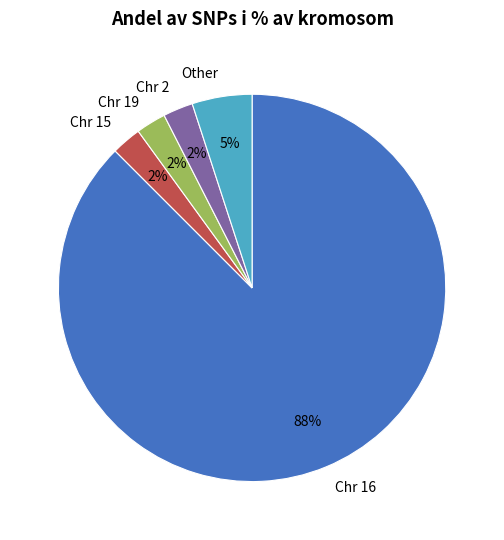

To the nearest percent, what percentage of the pie is Other?

5%